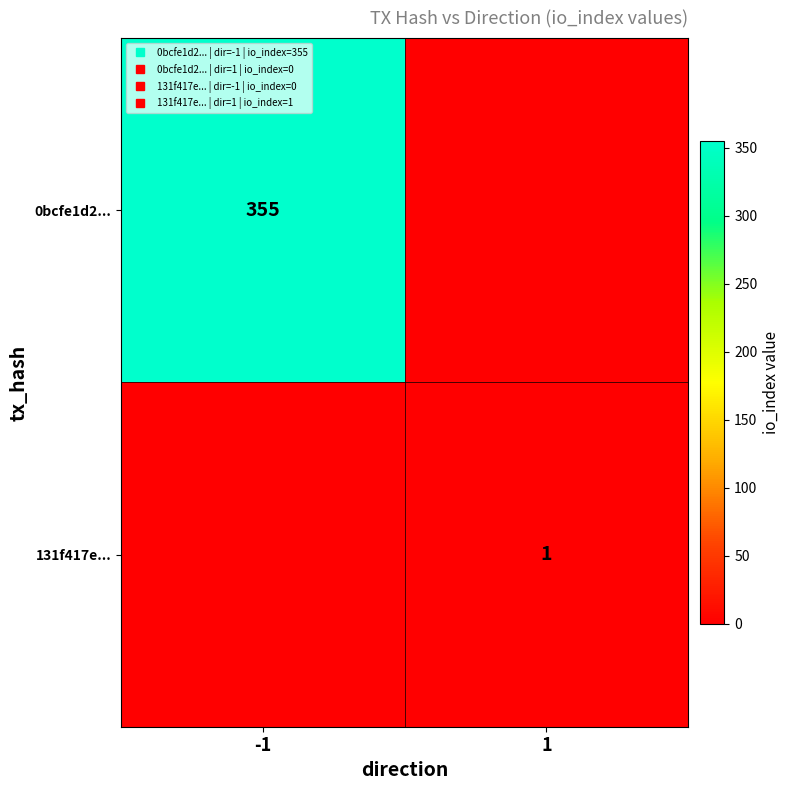

What is the difference between the maximum and minimum values in the 0bcfe1d2... series?

355